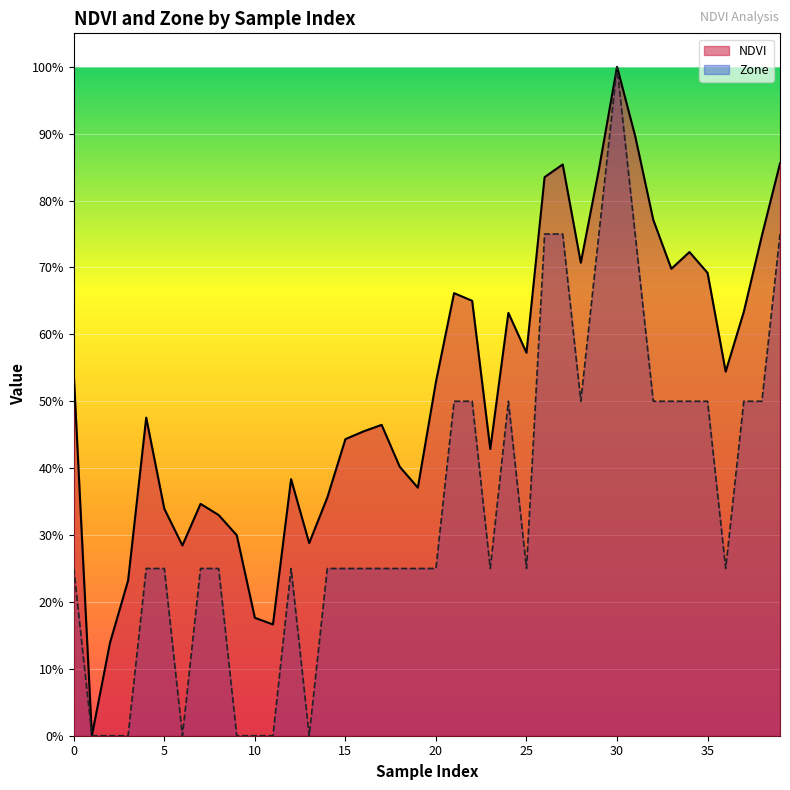

How many values in NDVI are above zero?

39